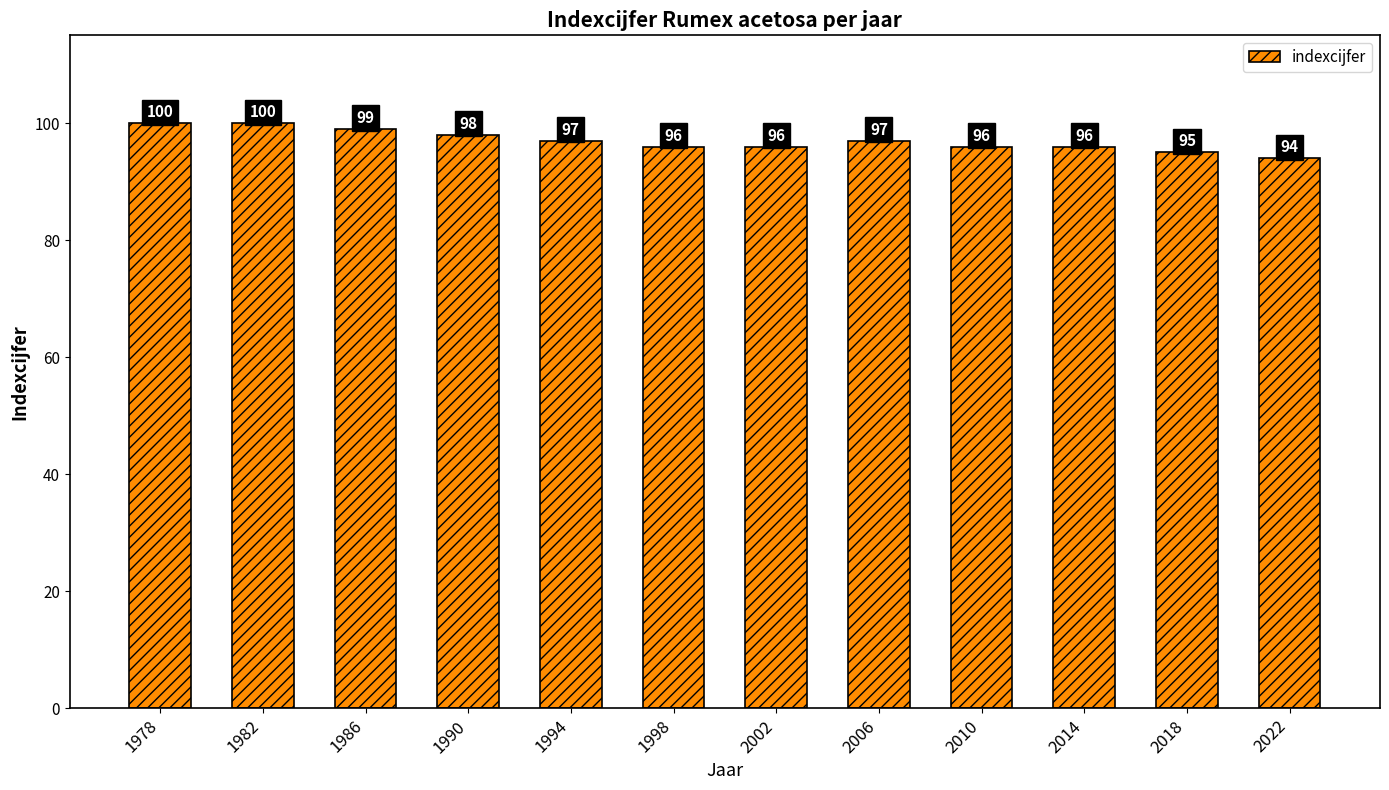

What is the difference between the maximum and second lowest values?

5